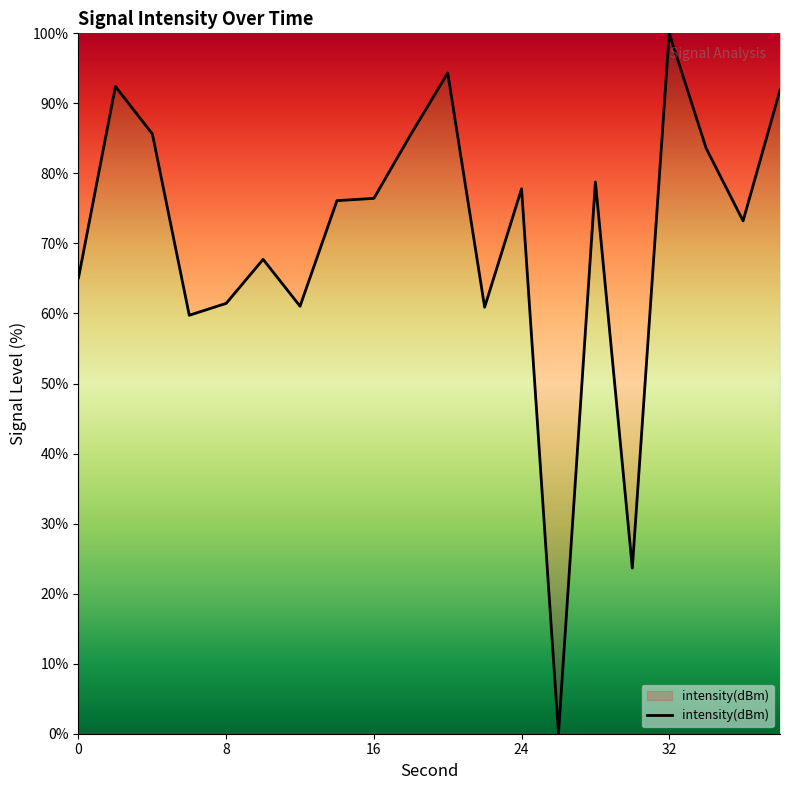

What is the maximum value shown in the chart?

100.0